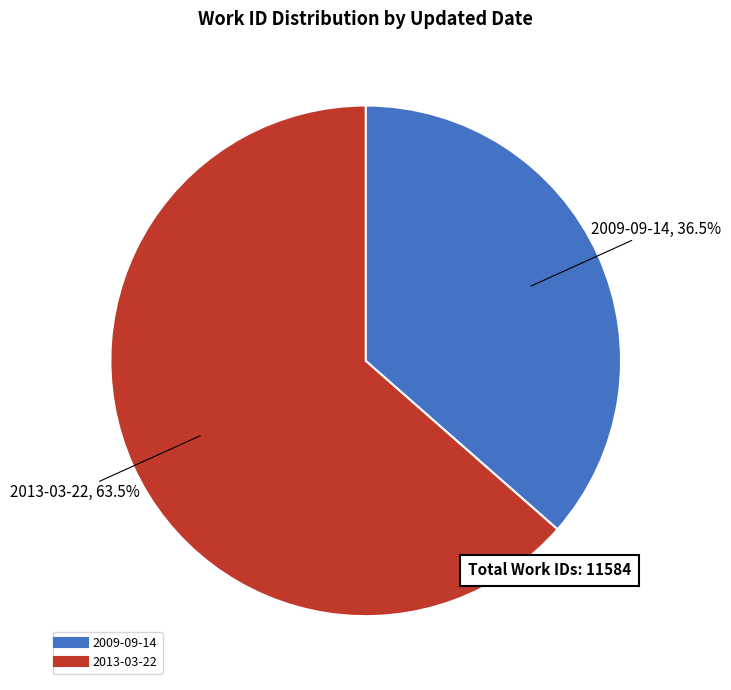

Count the number of slices in the pie.

2